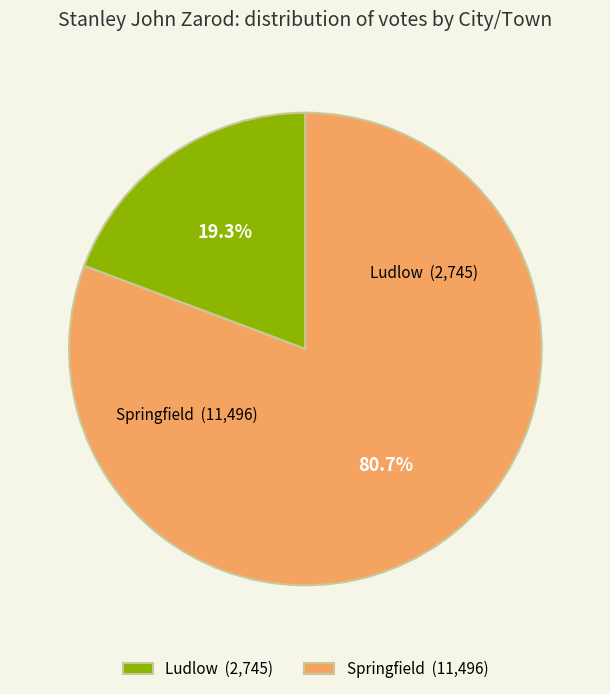

Count the number of slices in the pie.

2